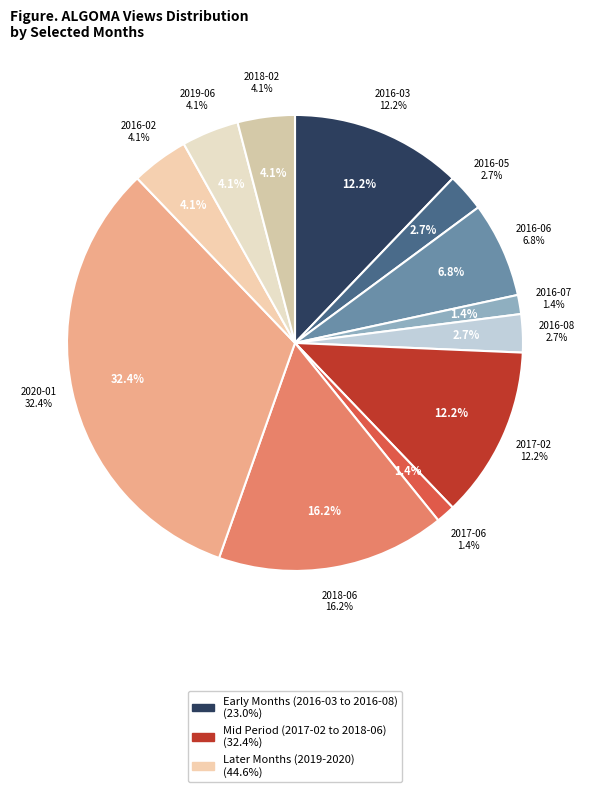

Does 2017-02 represent more than half of the total?

No